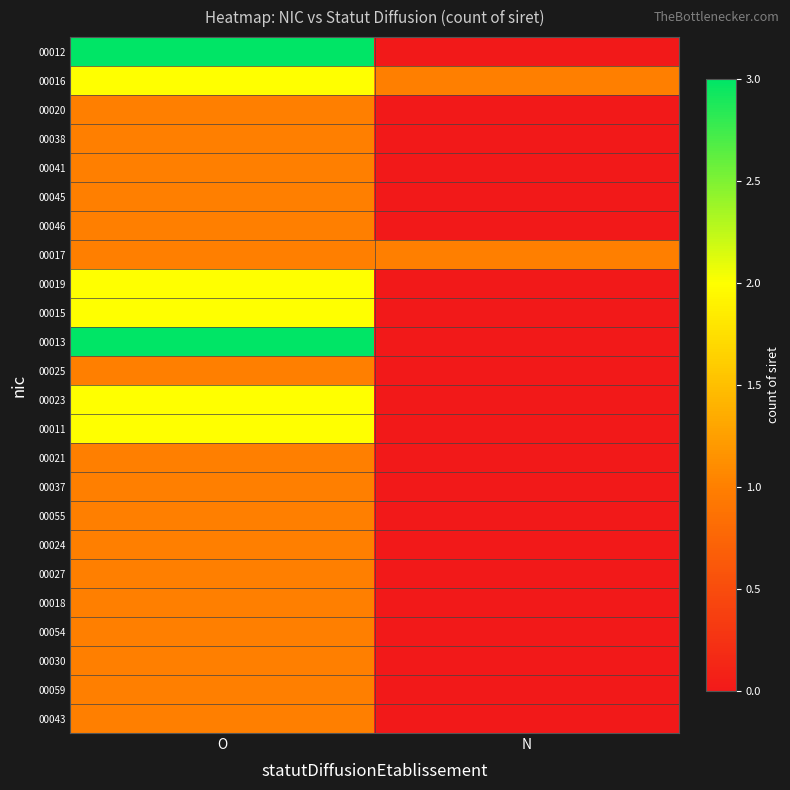

How many data points does each series have?

2